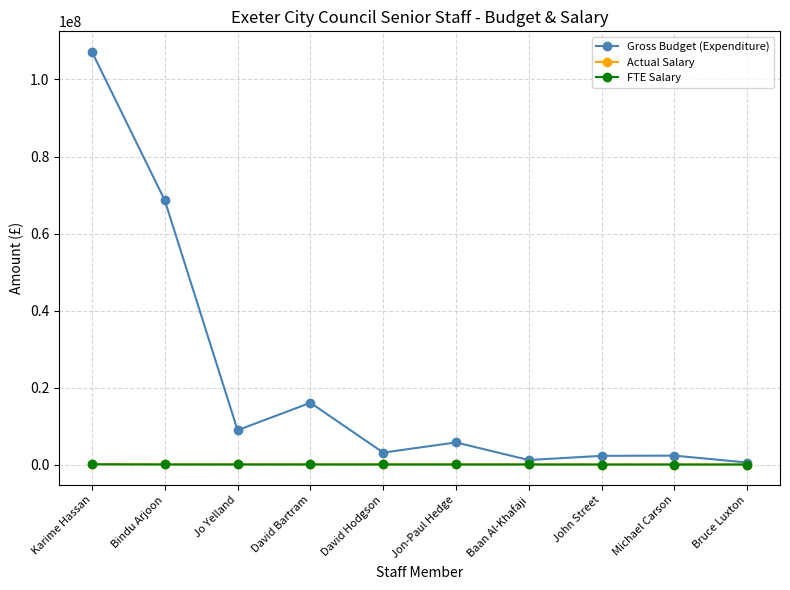

Which has a higher value, Michael Carson or David Hodgson?

David Hodgson